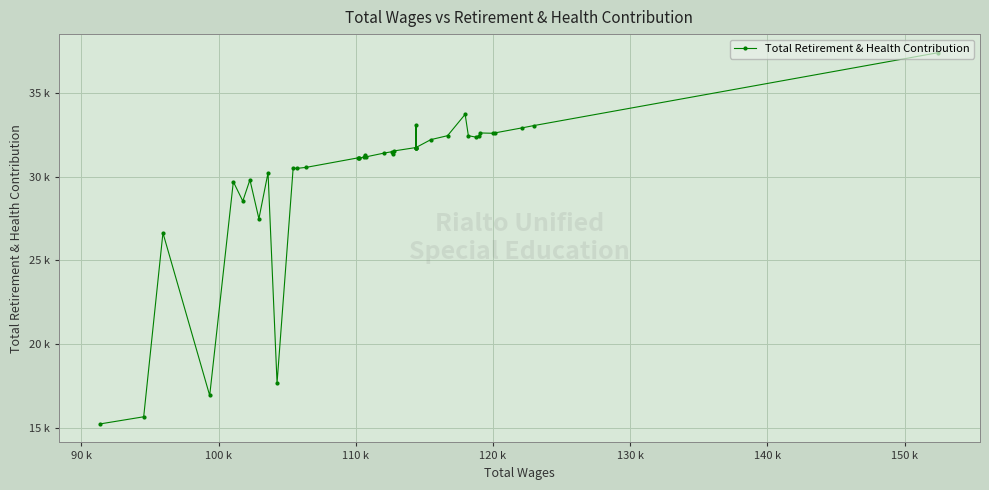

How many data points are less than 31413?

20